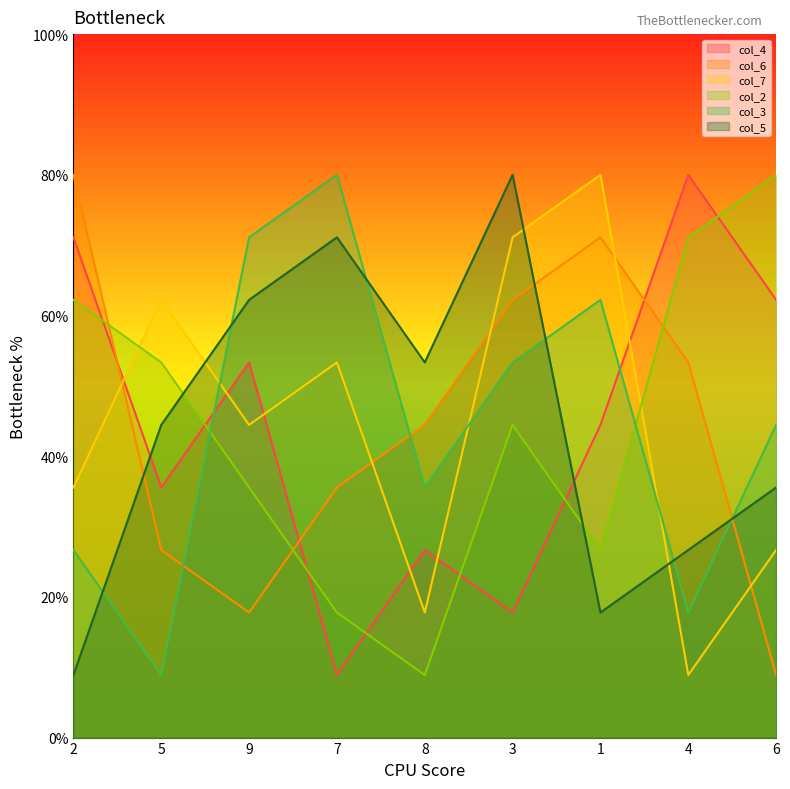

What is the label of the 2nd point from the right?

4